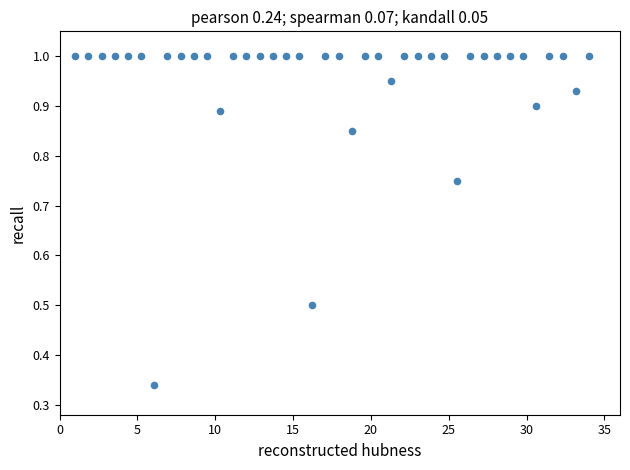

What is the range of Y values (max minus min)?

0.7